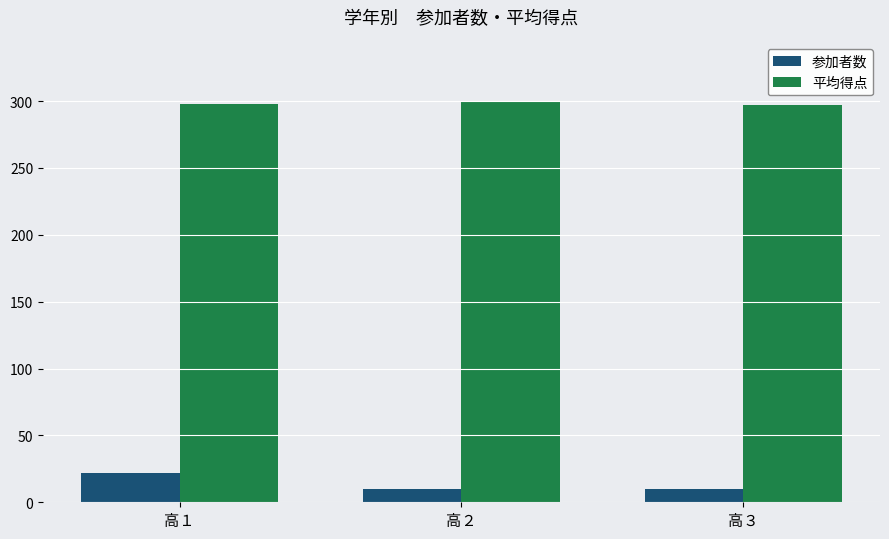

What is the value of the 参加者数 bar at the 1st from the left?

22